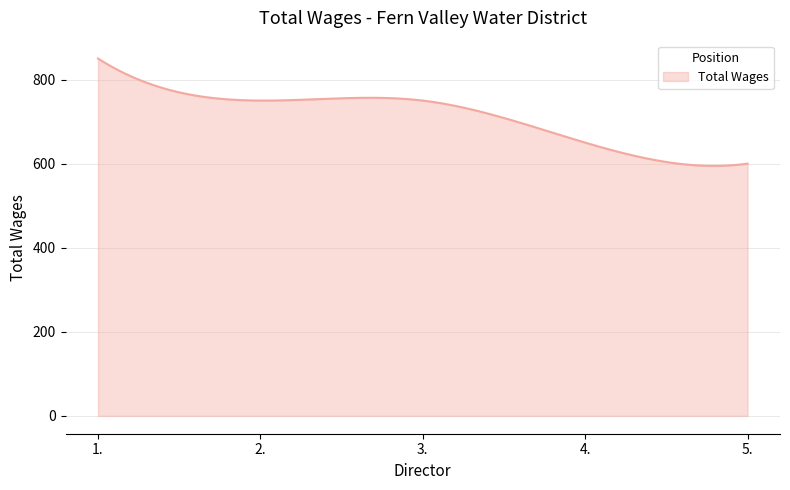

What is the minimum value shown in the chart?

594.6